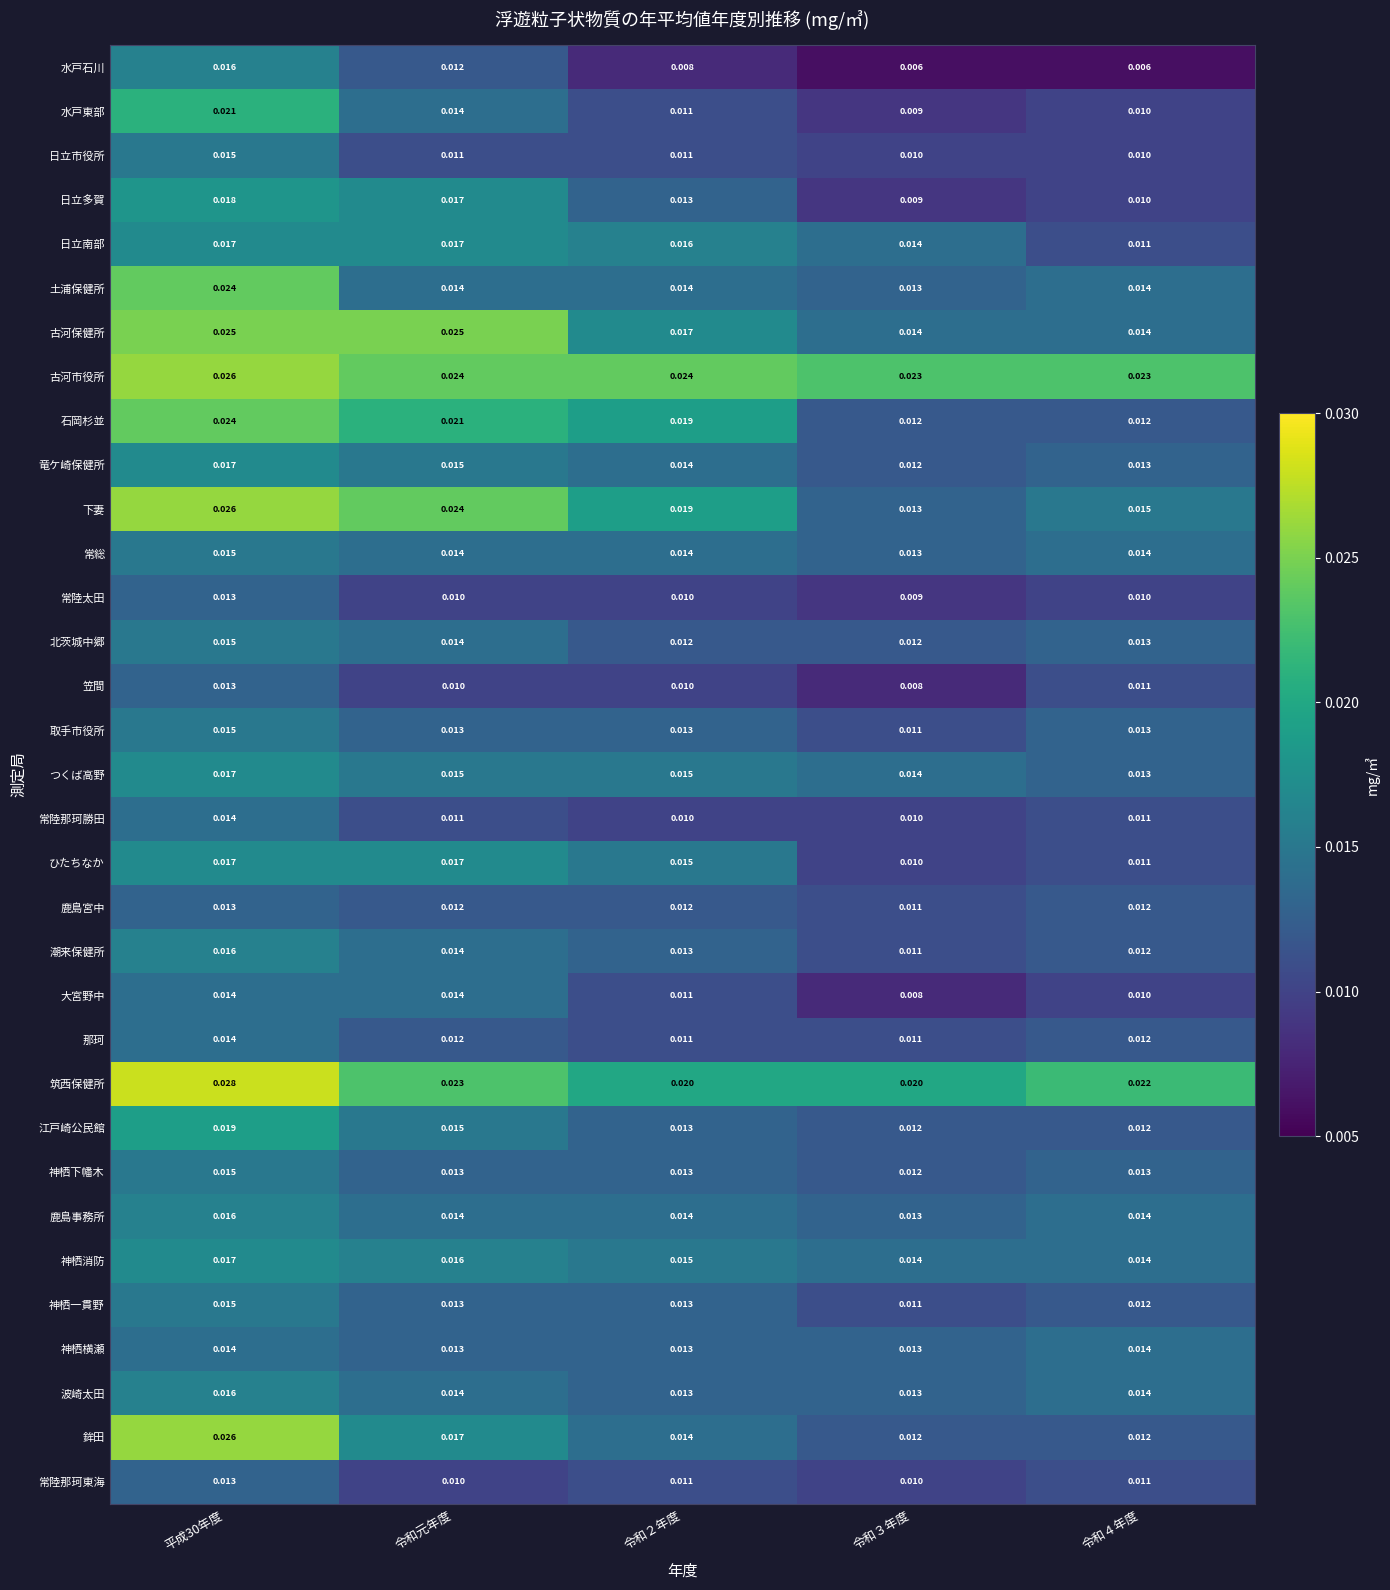

Which series has the largest total across all categories?

古河市役所